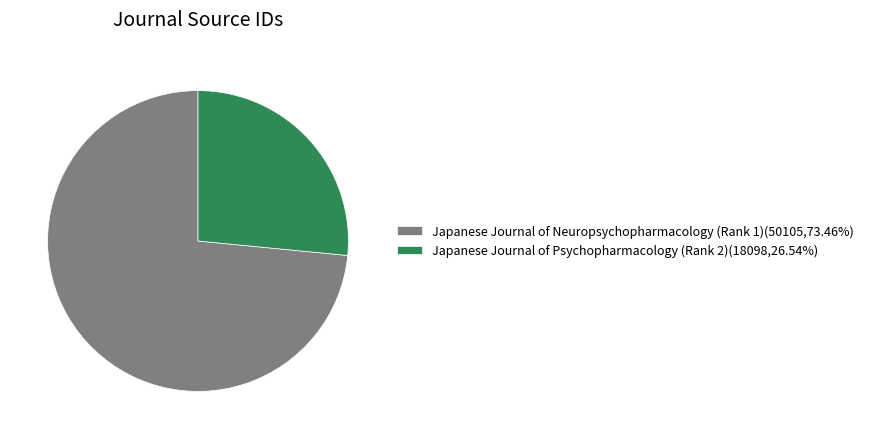

Is the sum of Japanese Journal of Neuropsychopharmacology (Rank 1)(50105,73.46%) and Japanese Journal of Psychopharmacology (Rank 2)(18098,26.54%) greater than half?

Yes